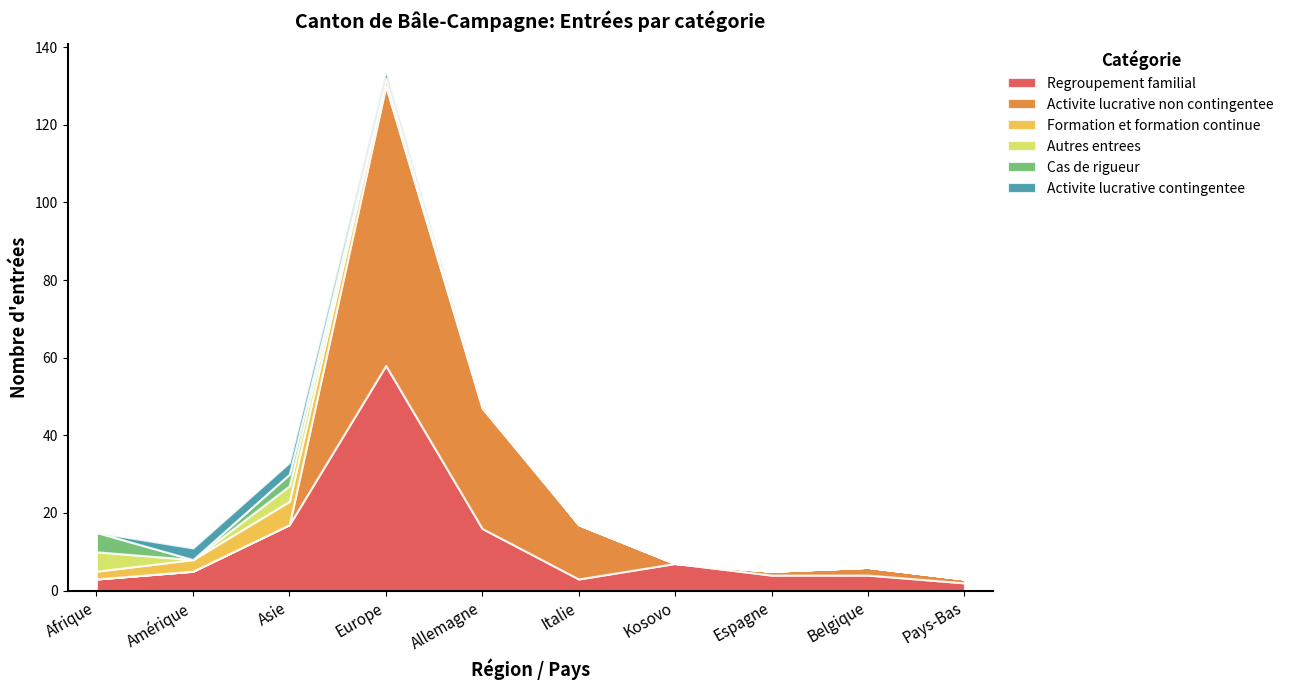

How many series are shown in this chart?

6